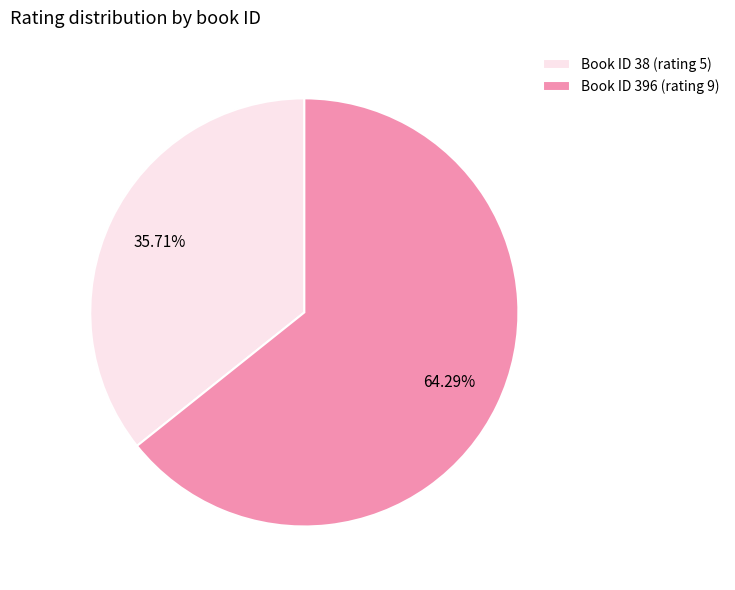

Is the sum of Book ID 38 (rating 5) and Book ID 396 (rating 9) greater than half?

Yes